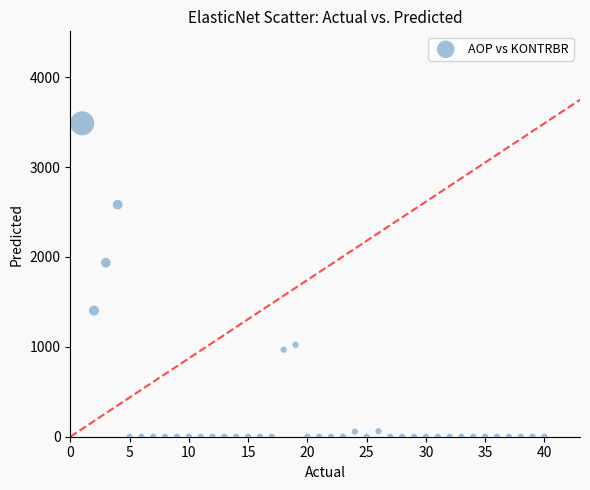

What is the range of Y values (max minus min)?

3486.7